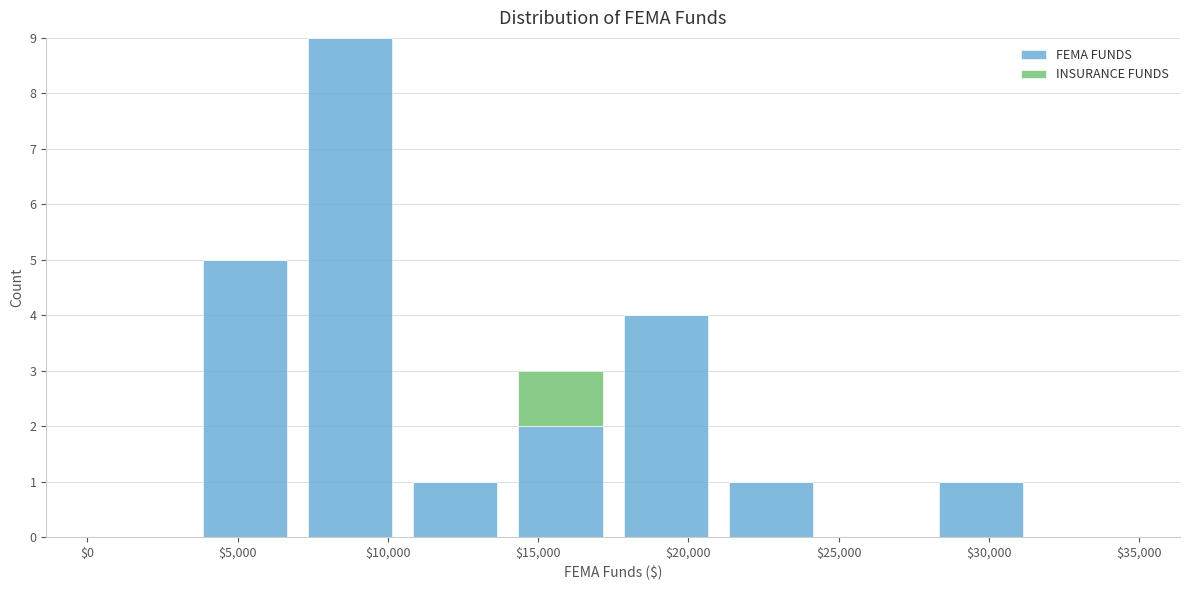

Which range on the x-axis has the tallest stacked bar (by total height)?

7000 to 10500